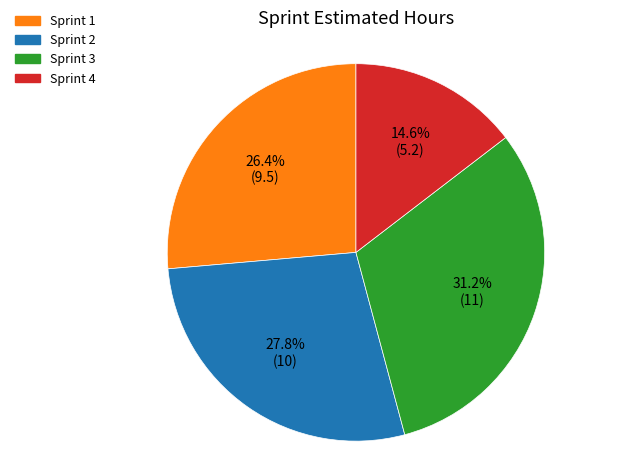

Is the sum of Sprint 1 and Sprint 3 greater than half?

Yes